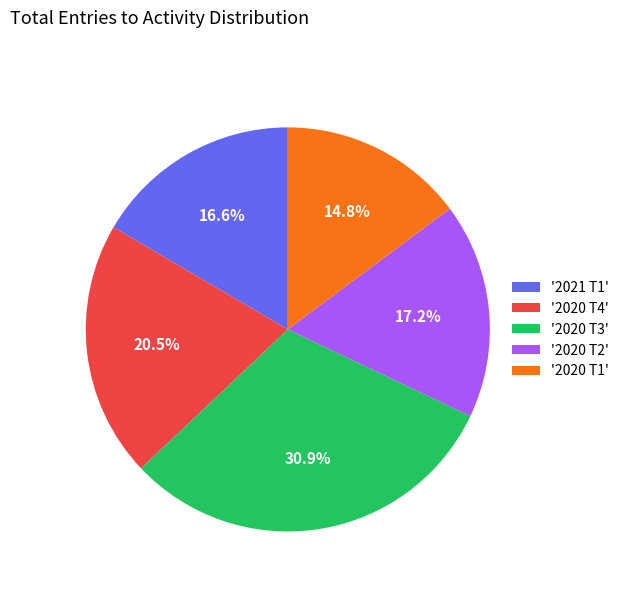

Does any single category account for the majority?

No